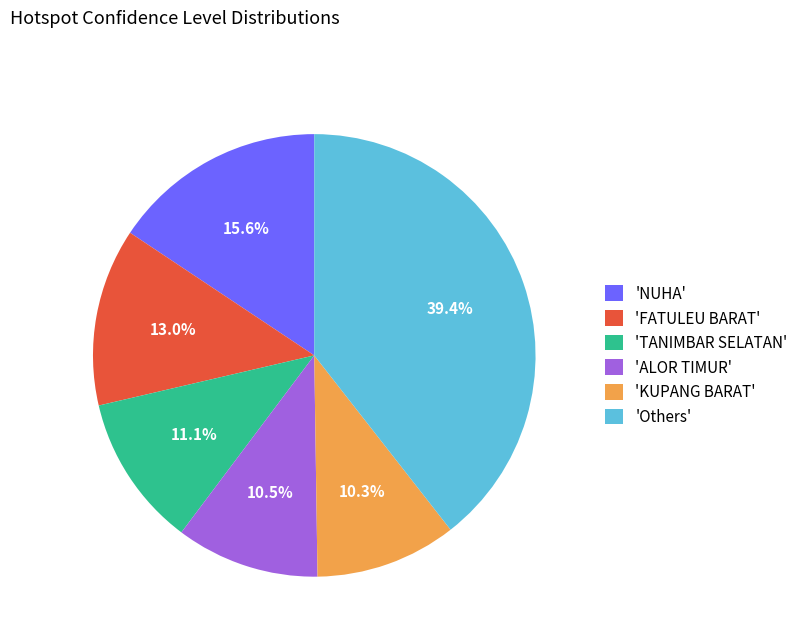

Which has a higher value, 'Others' or 'NUHA'?

'Others'